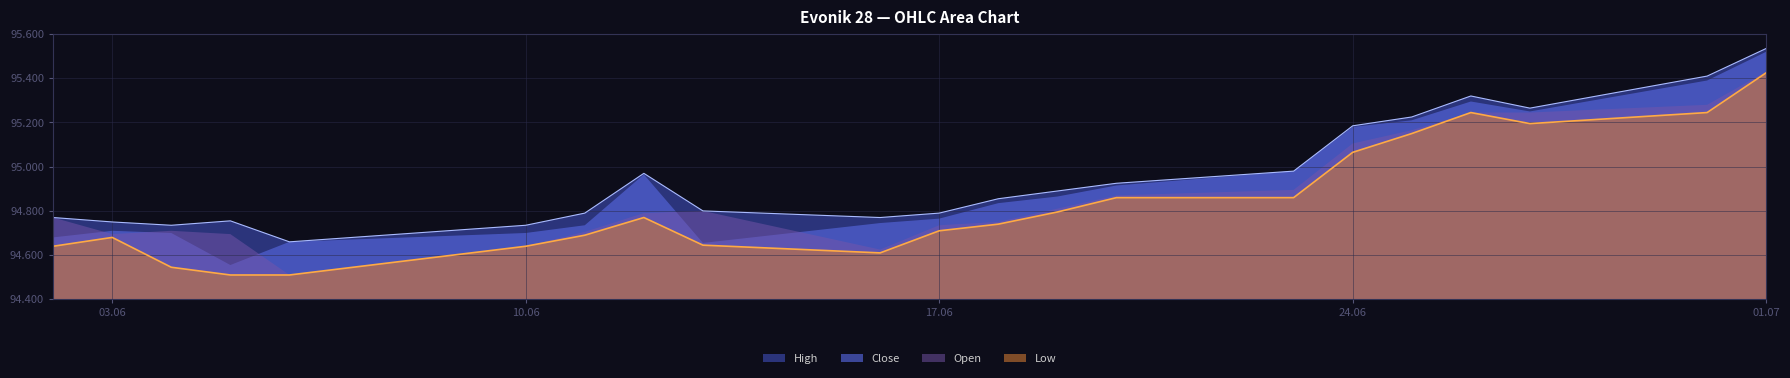

At which label does Close first exceed 94740?

12.06.2025